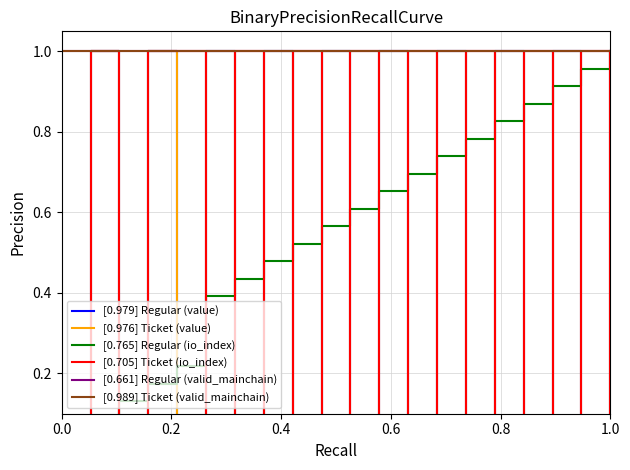

How many interior local valleys does the [0.976] Ticket (value) series have?

9